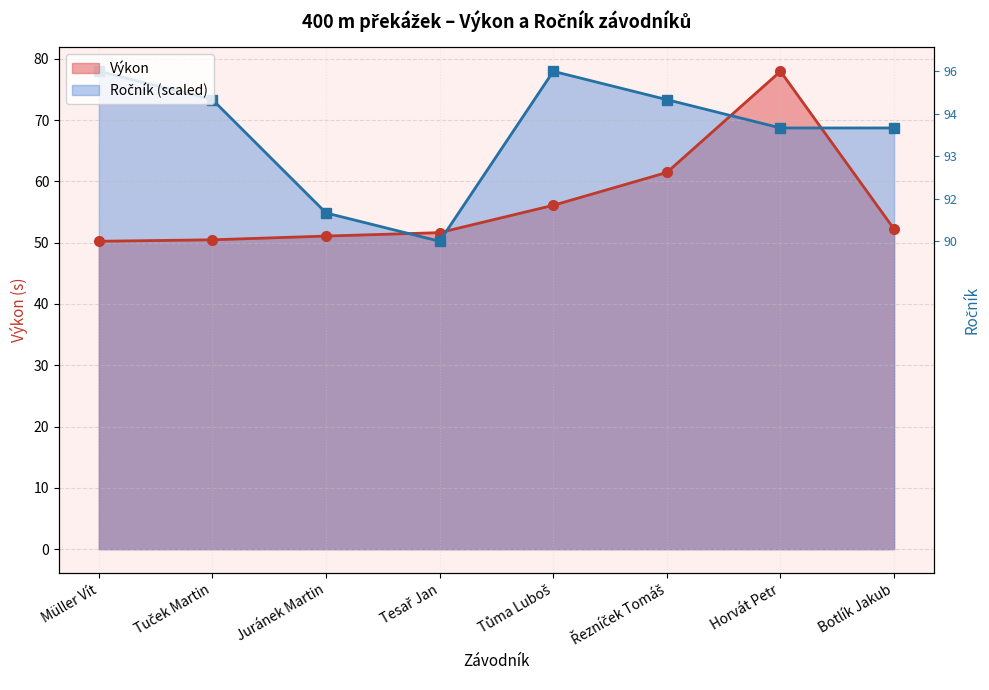

Between Tůma Luboš and Řezníček Tomáš, which series saw the biggest shift?

Výkon